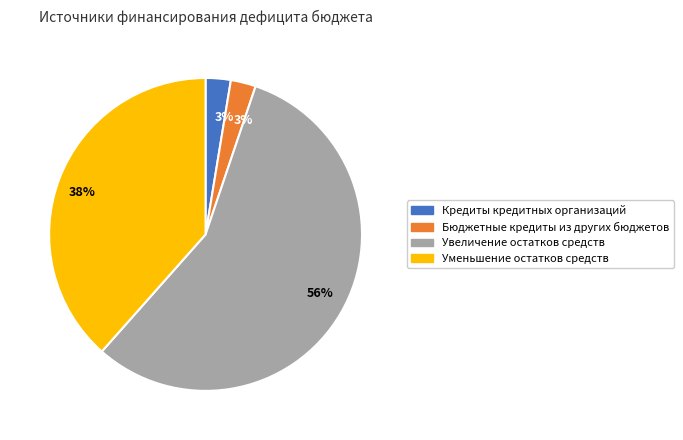

Is there a majority slice in this chart?

Yes